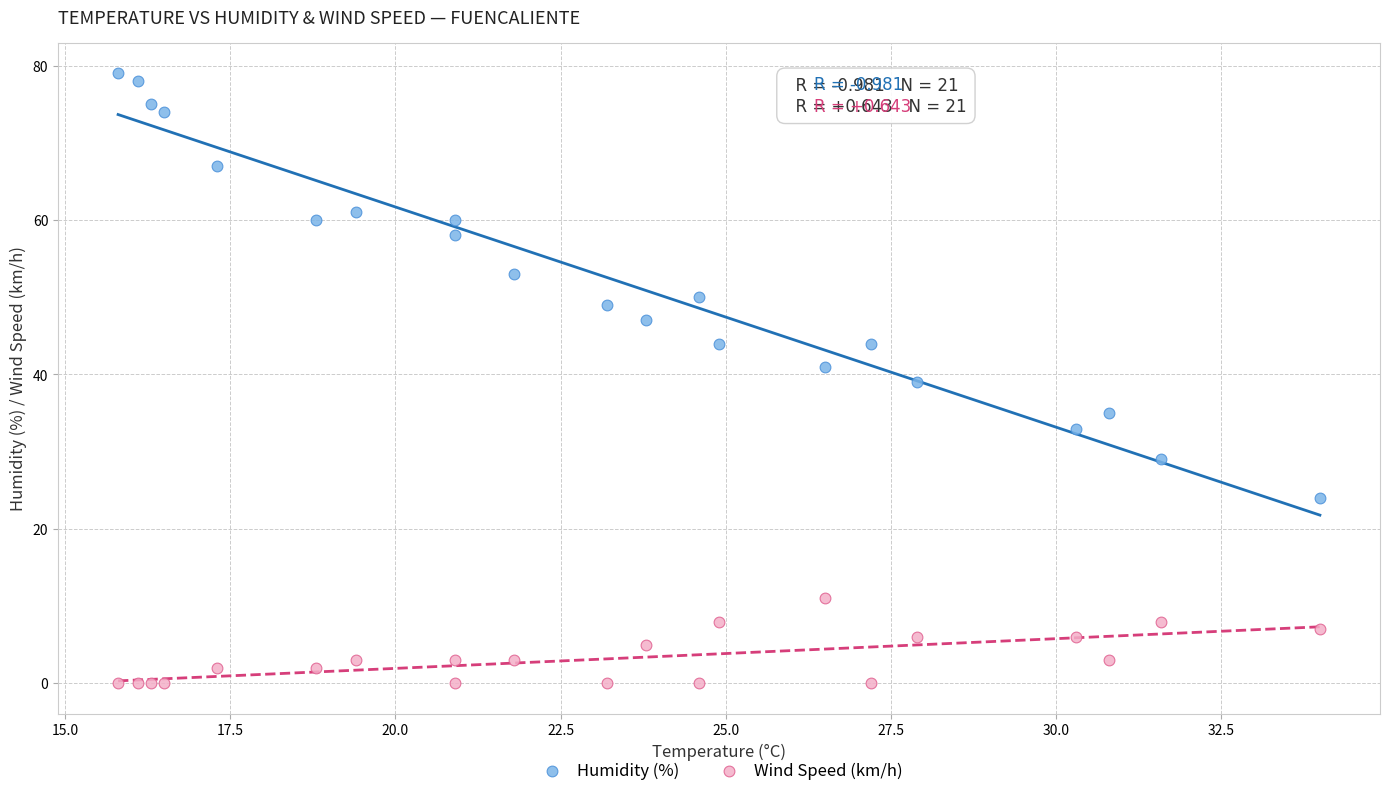

Which series has the widest spread of Y values?

Humidity (%)